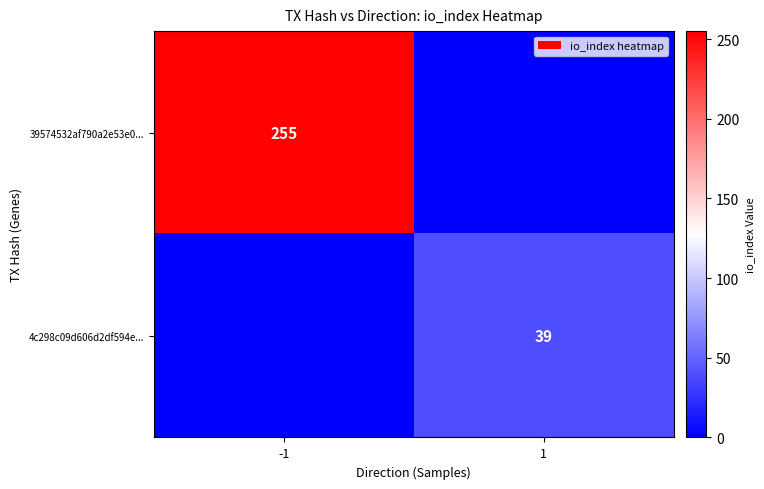

The 39574532af790a2e53e0... series shows 255 at -1. True or false?

True